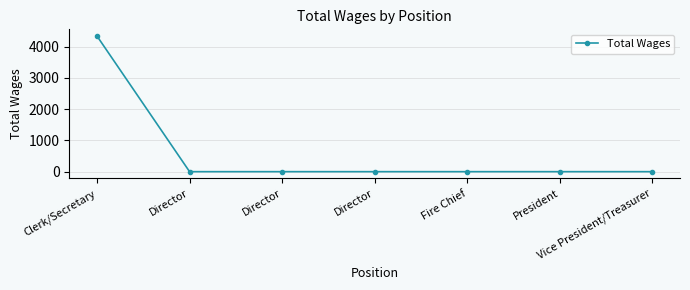

True or false: the data has more than 0 interior local peaks.

False